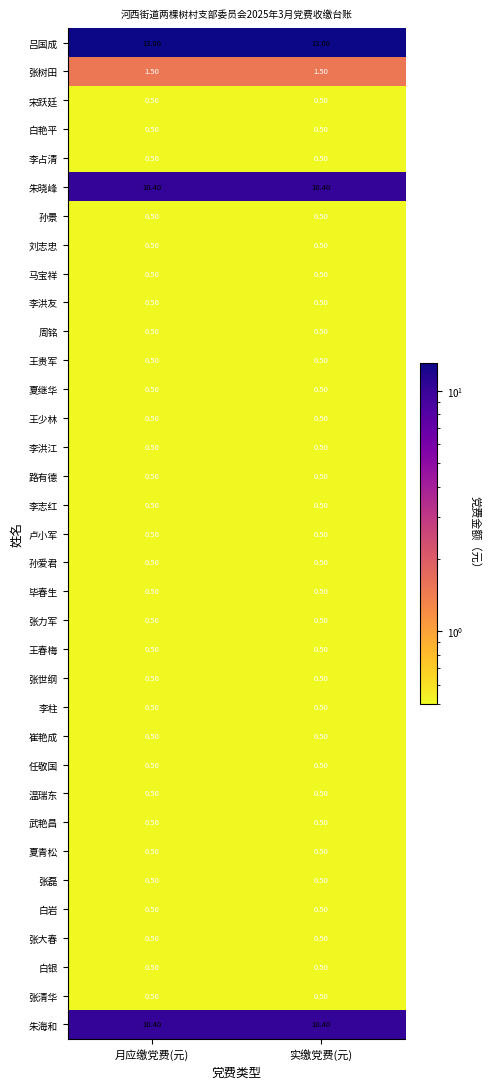

What is the sum of the 夏继华 values at 月应缴党费(元) and 实缴党费(元)?

1.0